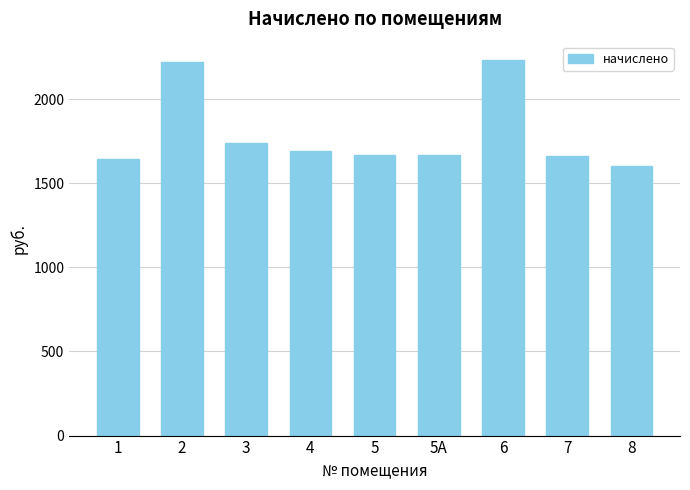

What is the smallest value displayed?

1605.5